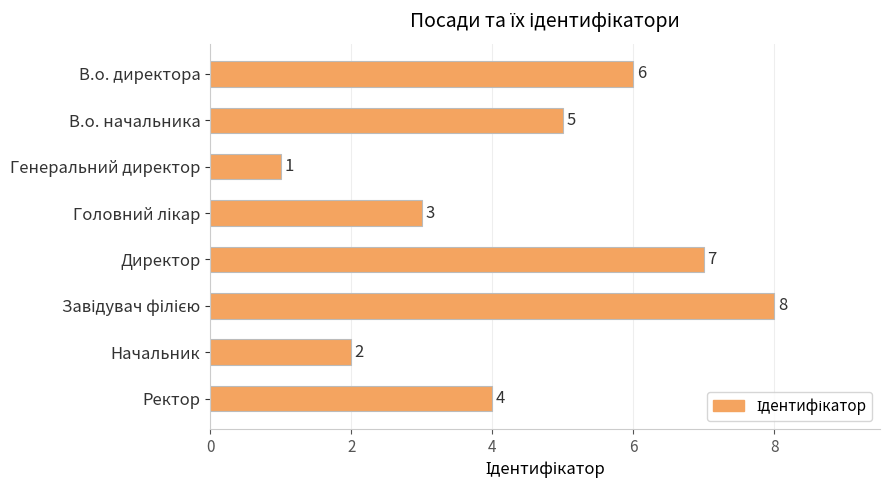

What is the sum of the values at Директор and В.о. директора?

13